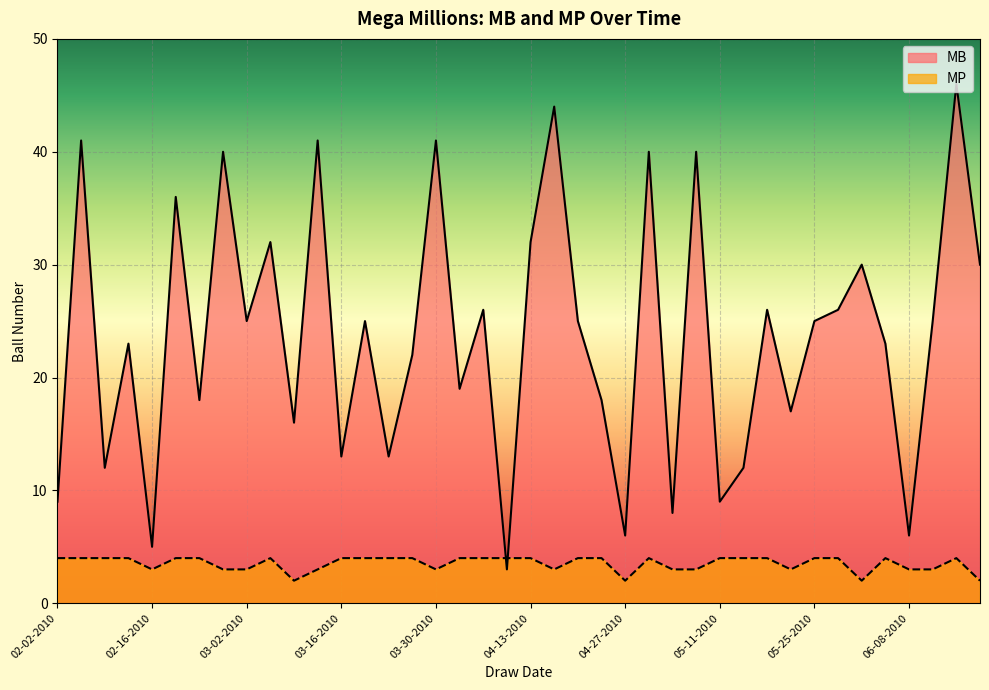

What is the label of the 15th point from the right?

04-30-2010